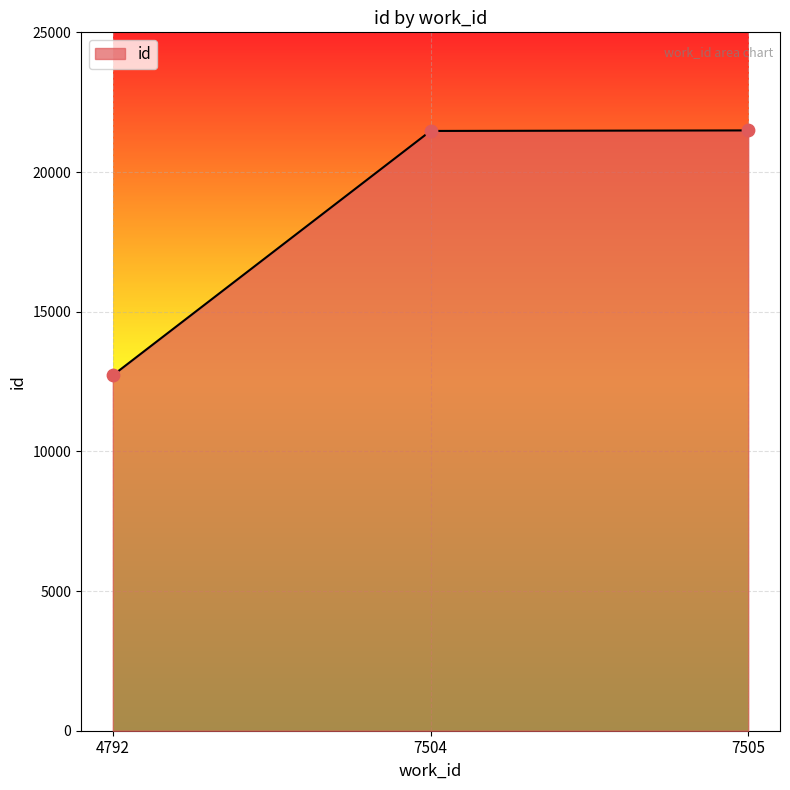

What is the ratio of the value at 4792 to the value at 7504?

0.6